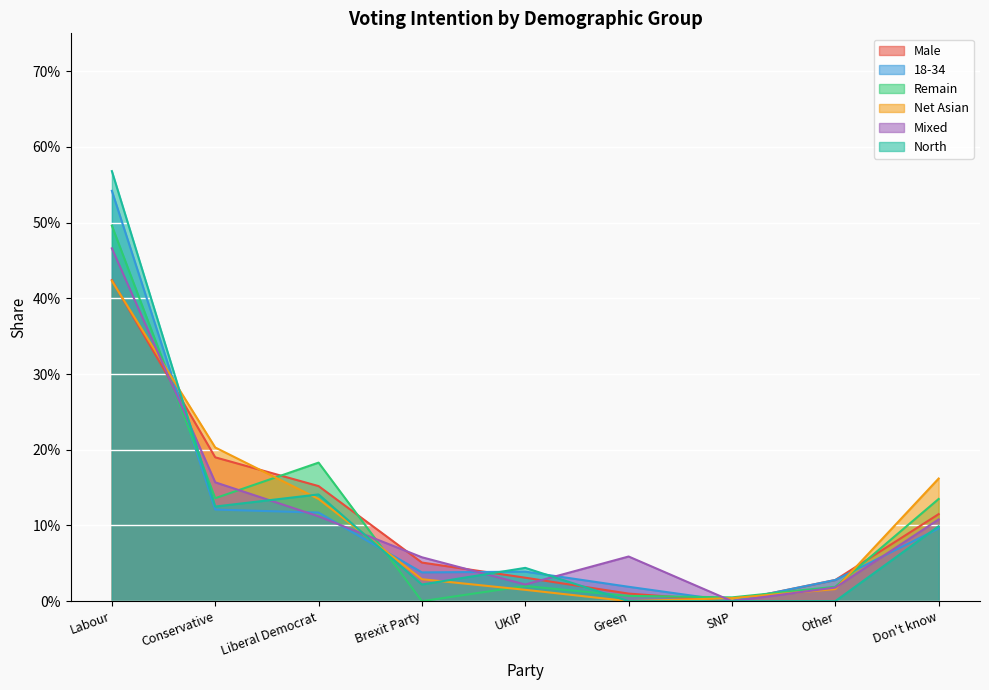

What is the label of the 2nd point from the right?

Other